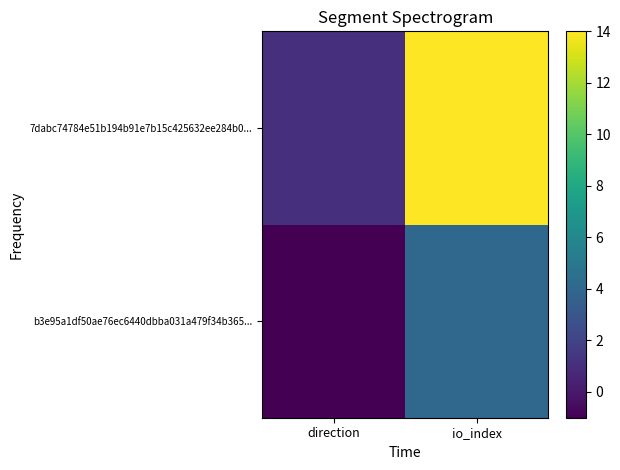

Reading left to right, what are all the values shown in this chart?

b3e95a1df50ae76ec6440dbba031a479f34b365...: direction=-1	io_index=4
7dabc74784e51b194b91e7b15c425632ee284b0...: direction=1	io_index=14